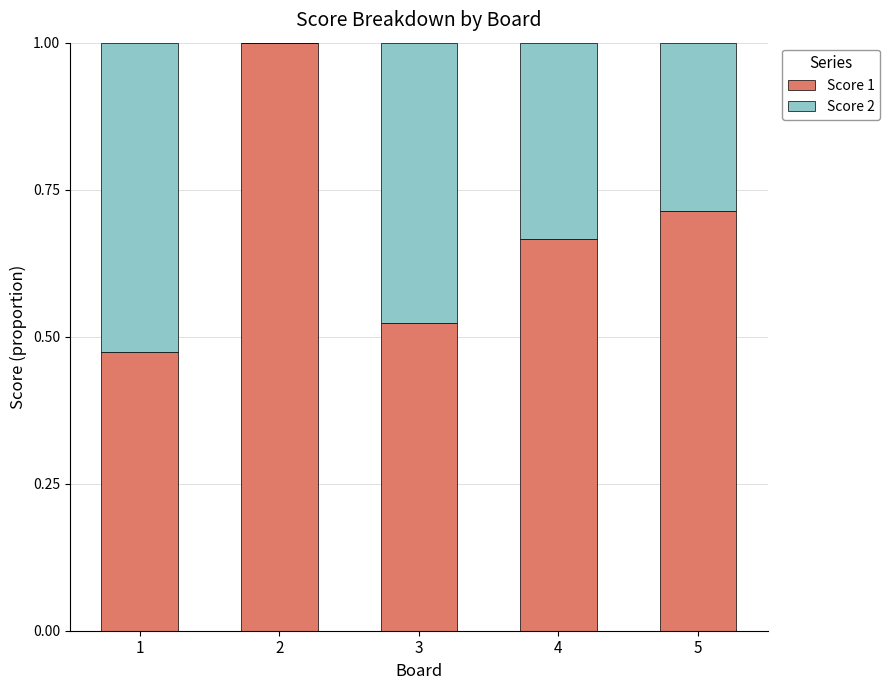

What is the total value across all series at 5?

1.0